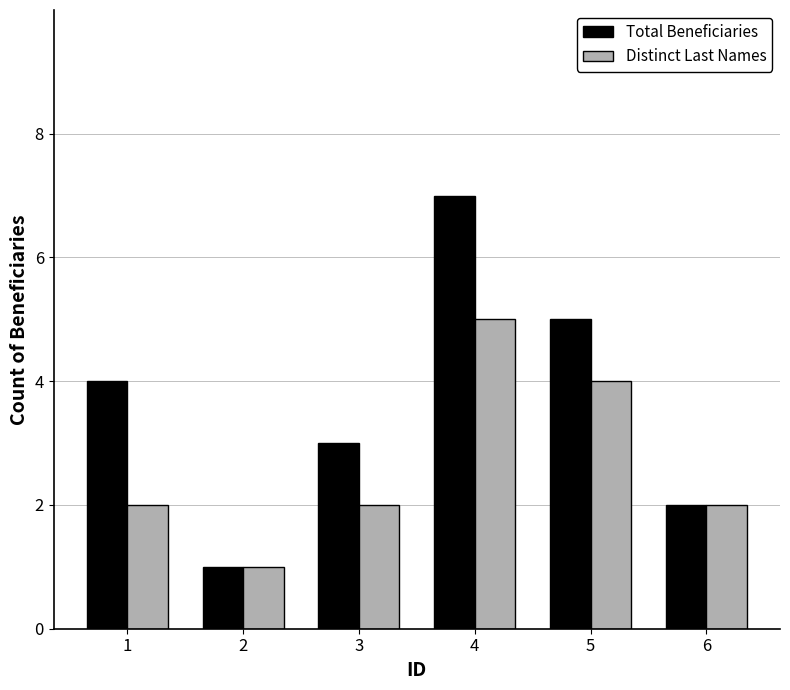

How many bars are there in total?

12